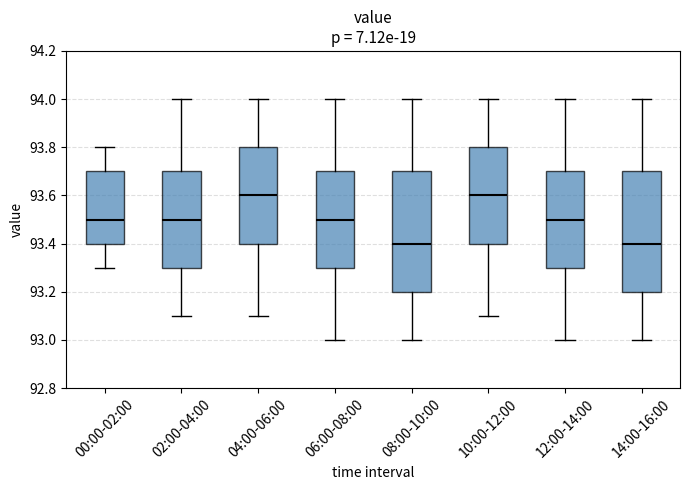

Reading left to right, transcribe this box plot: for each box, give where its median line is, the range the box spans, and where its two whiskers end, as read against the y-axis. The values are not printed on the chart, so give them approximately, as read against the axis.

00:00-02:00: median 93.5, box 93.4 to 93.7, whiskers 93.3 to 93.8
02:00-04:00: median 93.5, box 93.3 to 93.7, whiskers 93.1 to 94.0
04:00-06:00: median 93.6, box 93.4 to 93.8, whiskers 93.1 to 94.0
06:00-08:00: median 93.5, box 93.3 to 93.7, whiskers 93.0 to 94.0
08:00-10:00: median 93.4, box 93.2 to 93.7, whiskers 93.0 to 94.0
10:00-12:00: median 93.6, box 93.4 to 93.8, whiskers 93.1 to 94.0
12:00-14:00: median 93.5, box 93.3 to 93.7, whiskers 93.0 to 94.0
14:00-16:00: median 93.4, box 93.2 to 93.7, whiskers 93.0 to 94.0